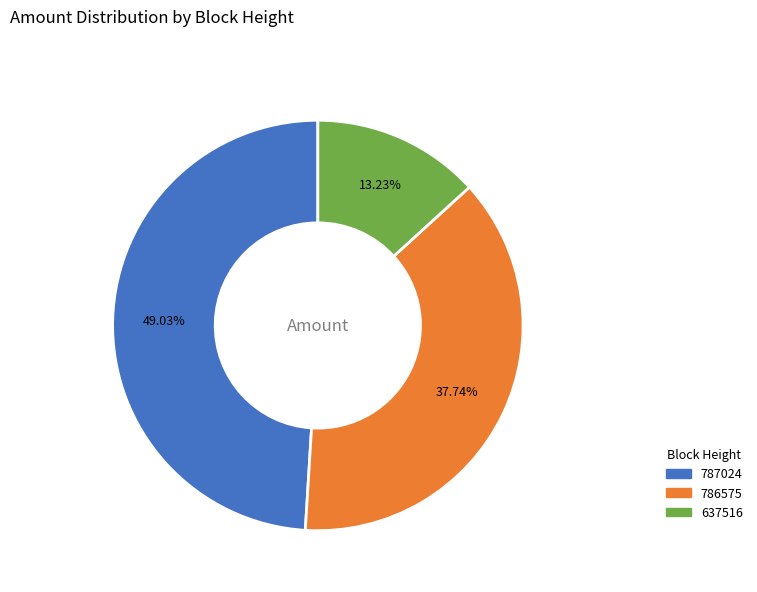

Is there any slice that represents more than half of the pie?

No